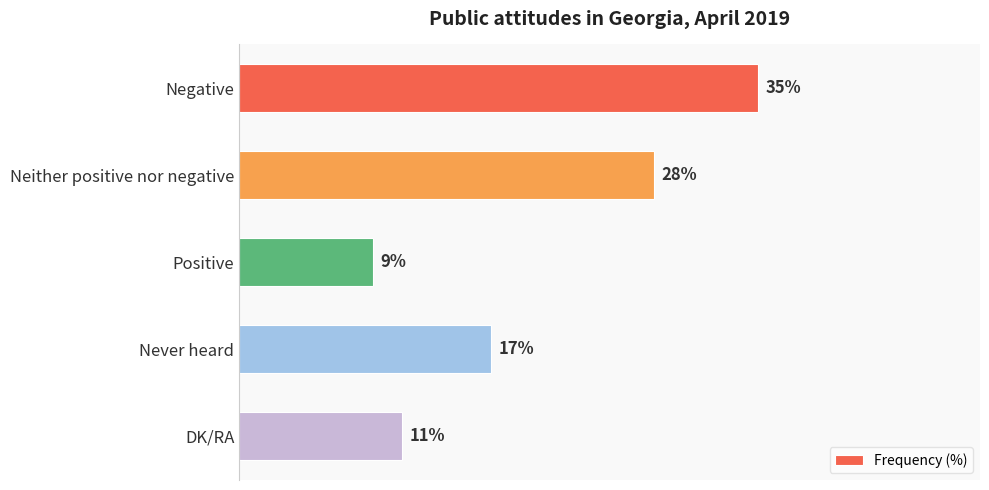

List the labels in order of value, smallest first.

Positive, DK/RA, Never heard, Neither positive nor negative, Negative